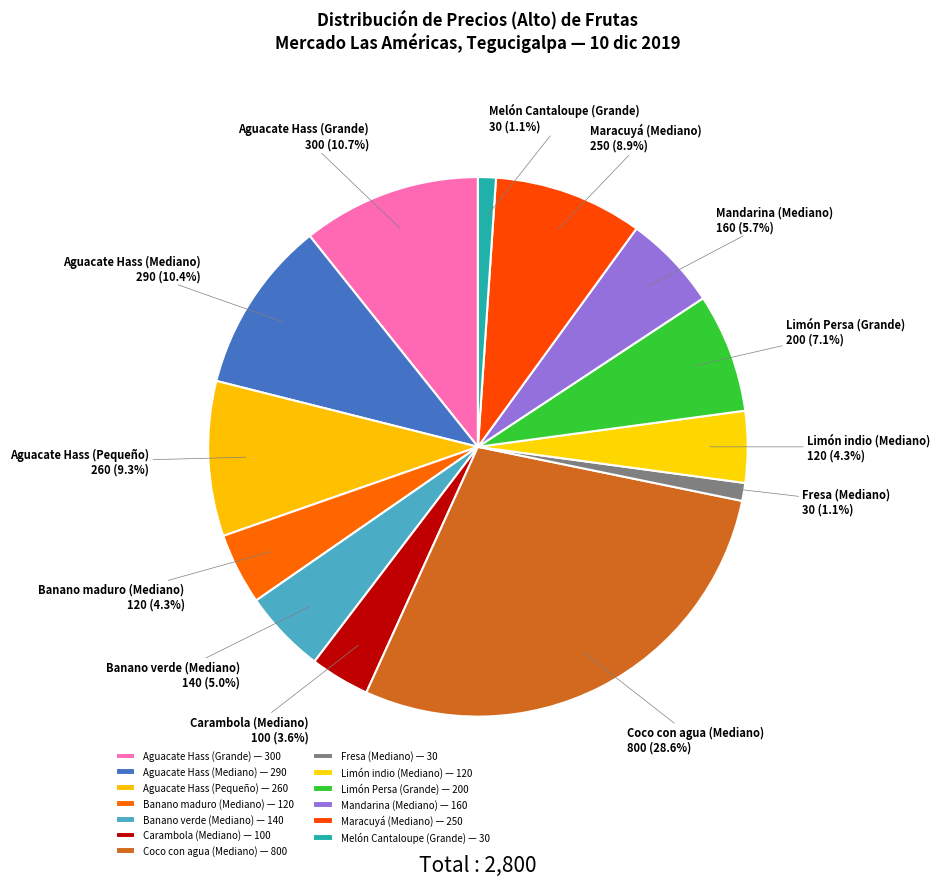

Combined, what portion of the pie is Mandarina (Mediano) and Banano maduro (Mediano)?

10.0%